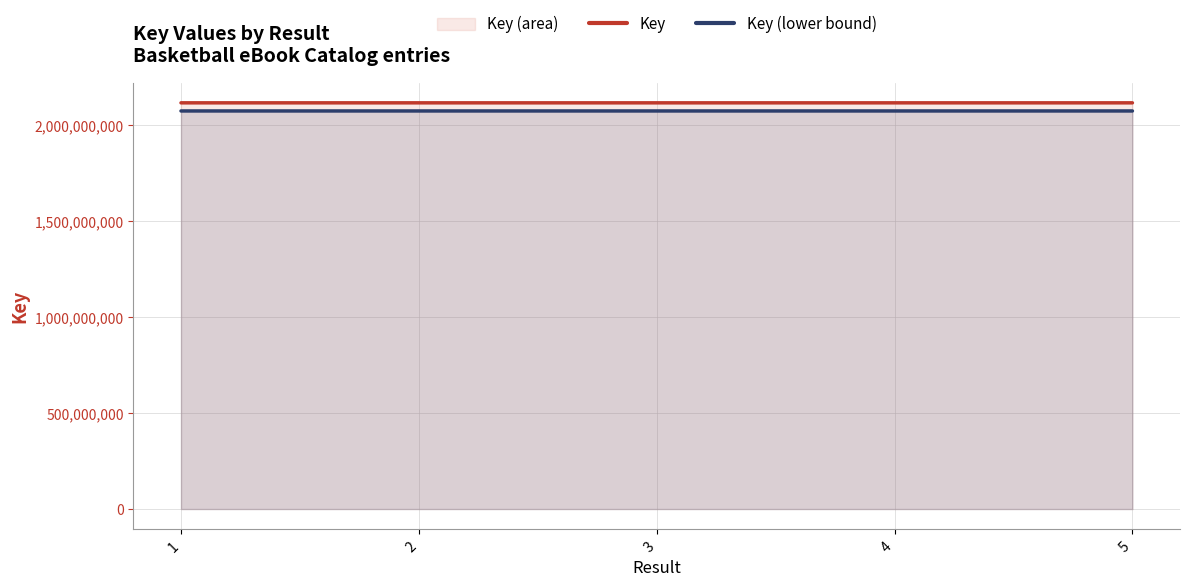

How many data points does each series have?

5